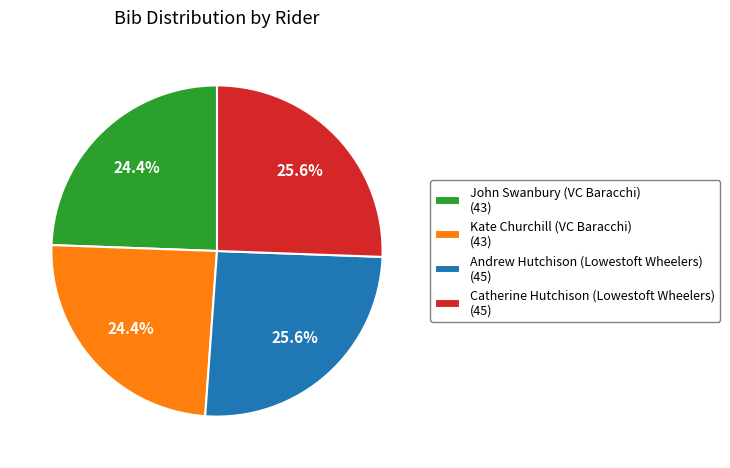

How much of the chart is everything except Kate Churchill (VC Baracchi) (43)?

75.6%